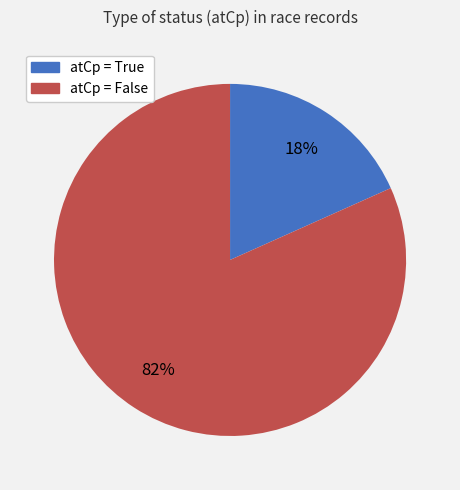

Count the number of slices in the pie.

2